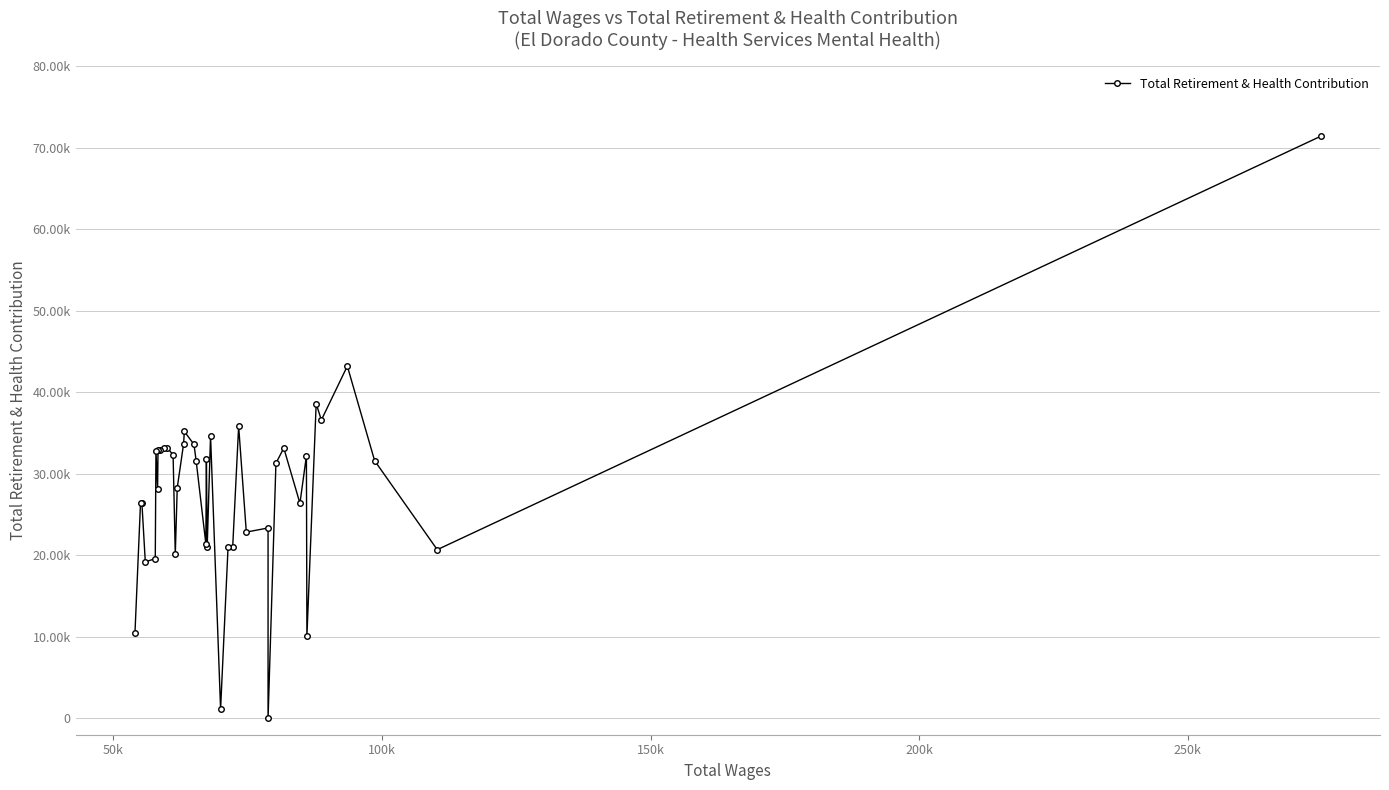

How many interior local valleys (lower than both neighbors) does the data have?

13